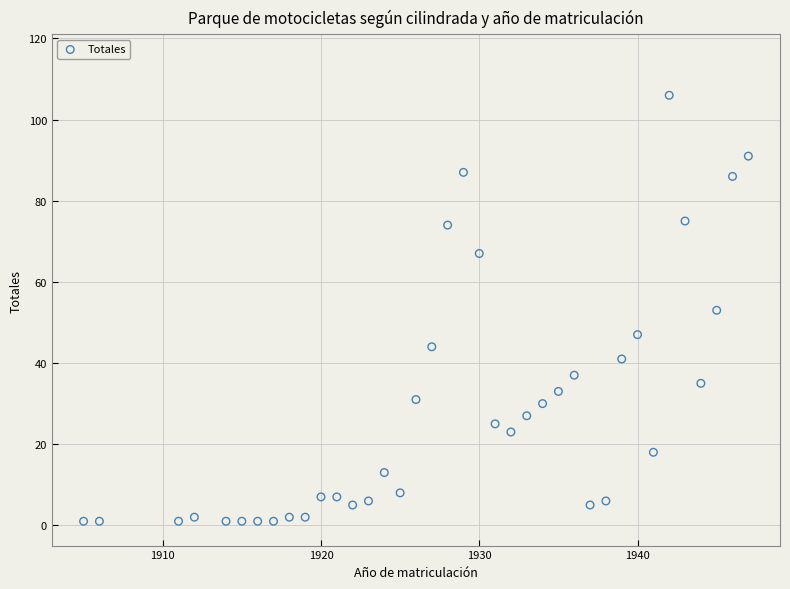

What is the range of X values (max minus min)?

42